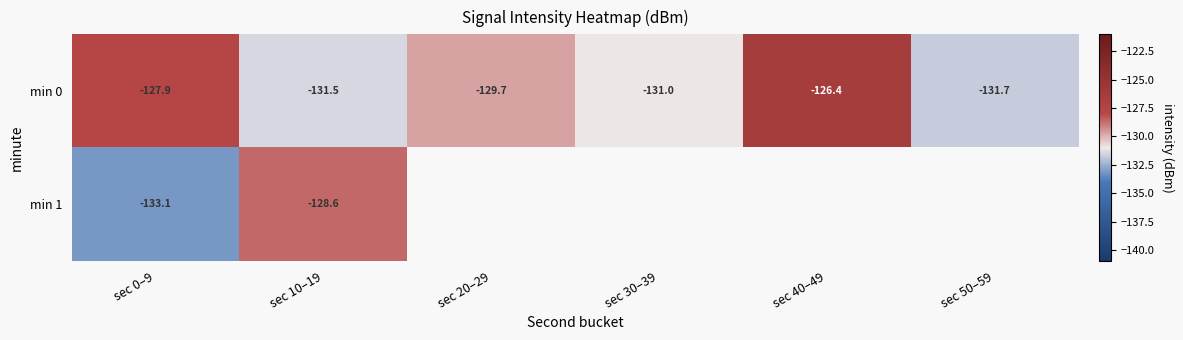

List the series in order of their peak value, highest first.

min 0, min 1